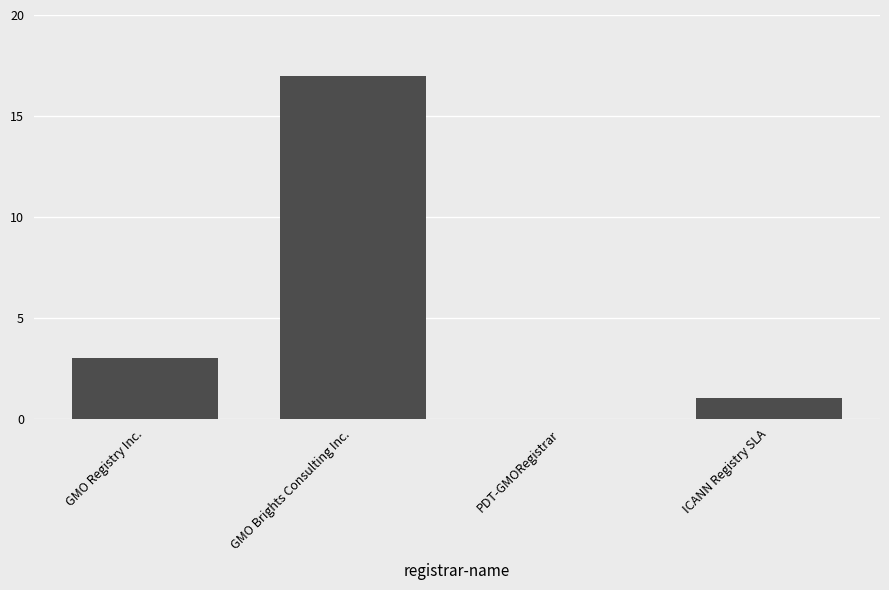

True or false: the data shows 3 at GMO Registry Inc..

True